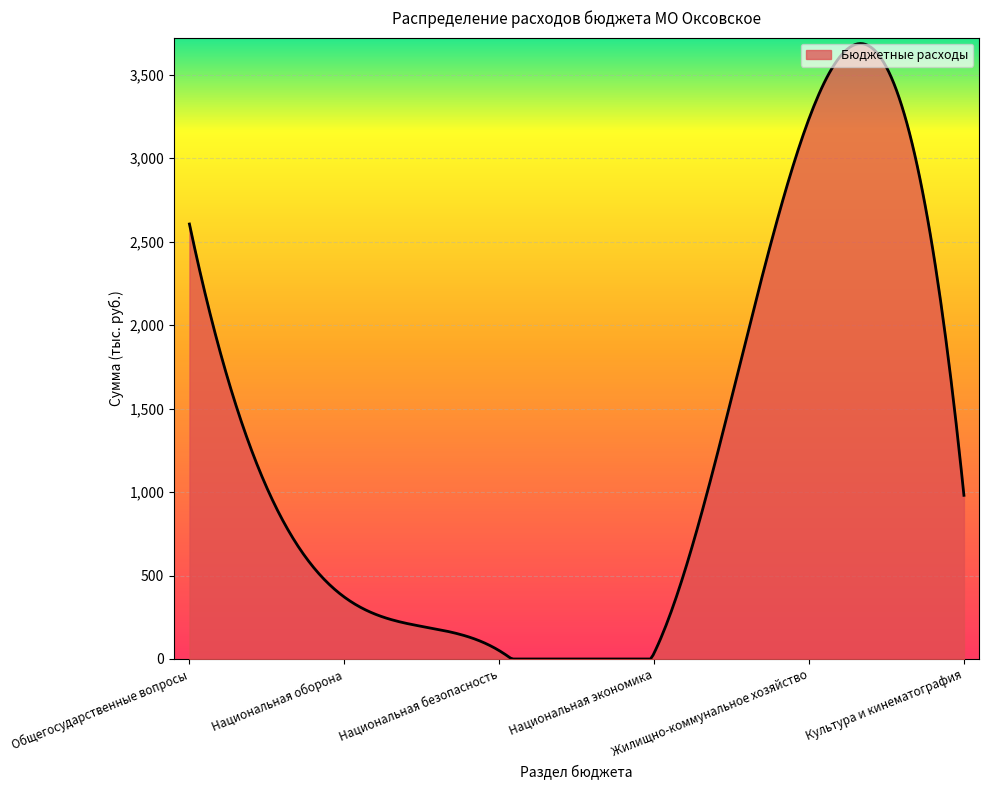

What is the difference between the maximum and minimum values?

3686.6